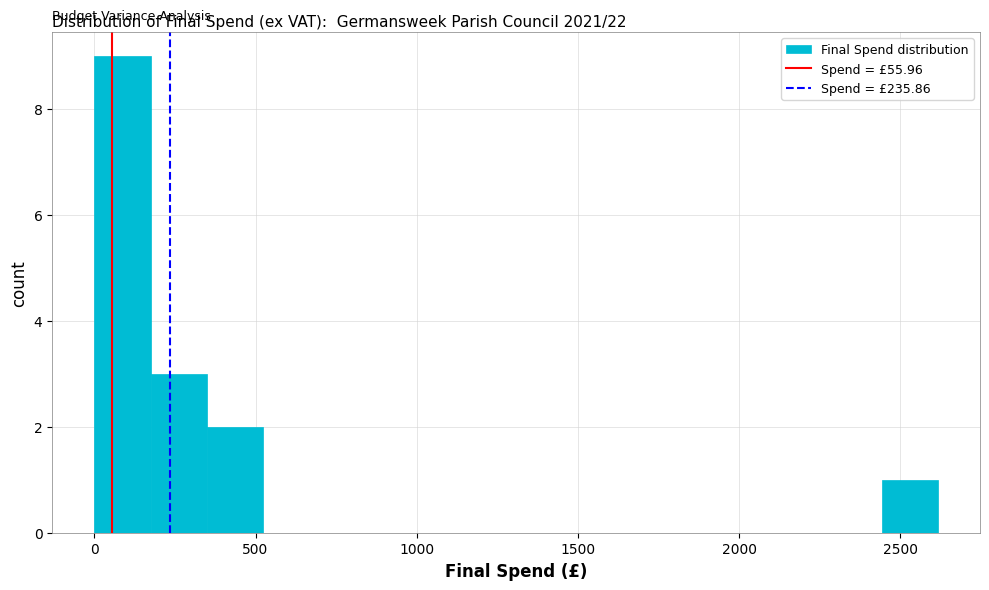

Read against the x-axis, roughly where is the centre of the tallest bar?

100